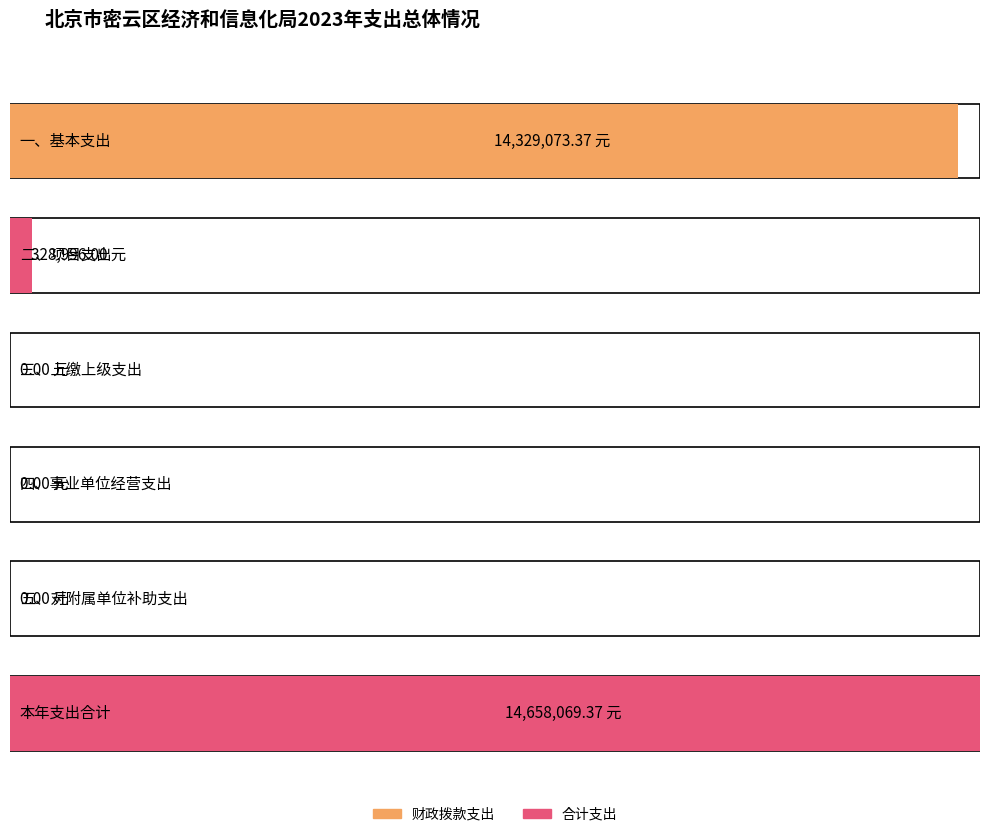

What is the label of the 2nd bar from the right?

五、对附属单位补助支出